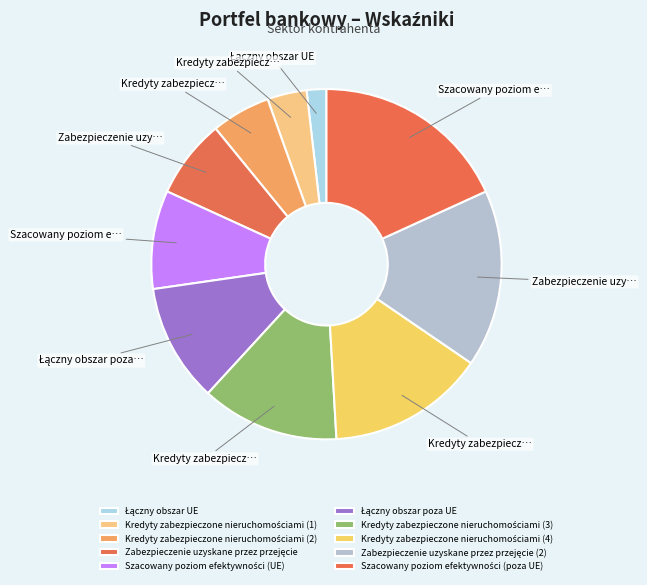

Is there a majority slice in this chart?

No